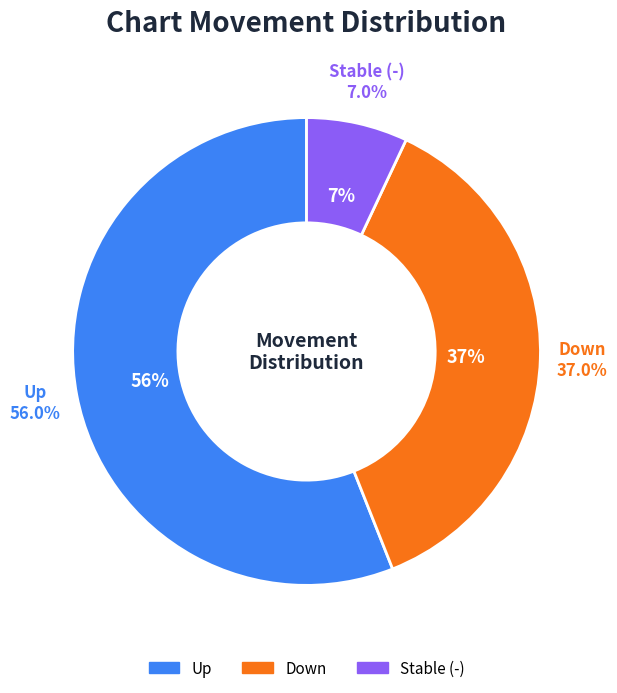

The - slice represents 14% of the pie. True or false?

False